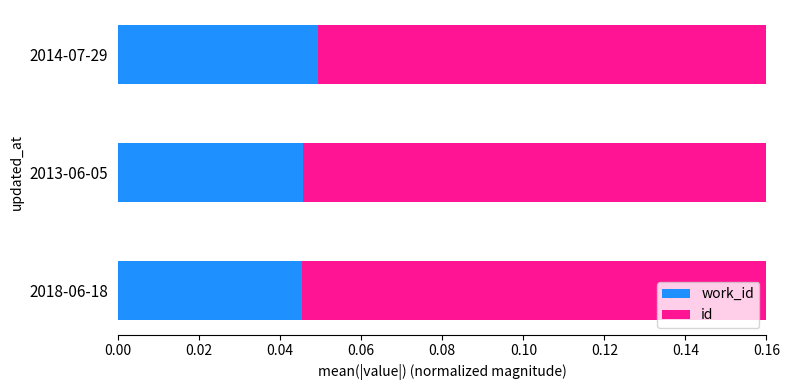

Reading left to right, extract all data points from this chart.

work_id: 0.0	0.0	0.0
id: 0.1	0.1	0.1